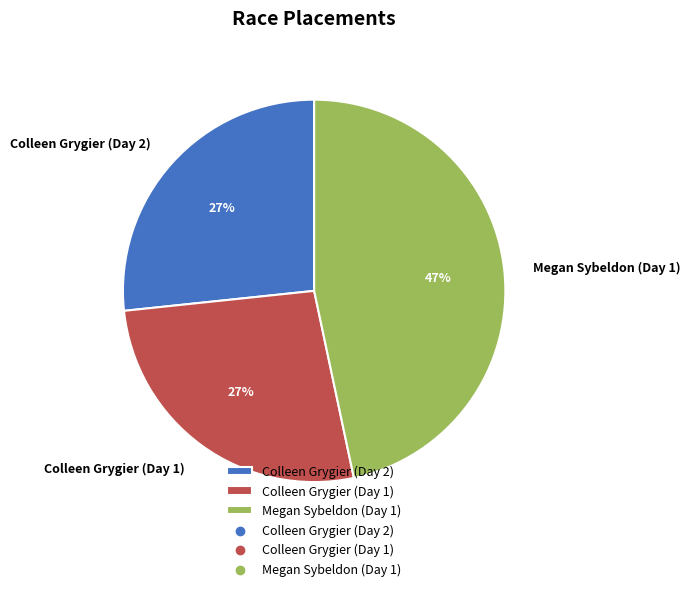

Does Colleen Grygier (Day 2) account for over 50% of the chart?

No